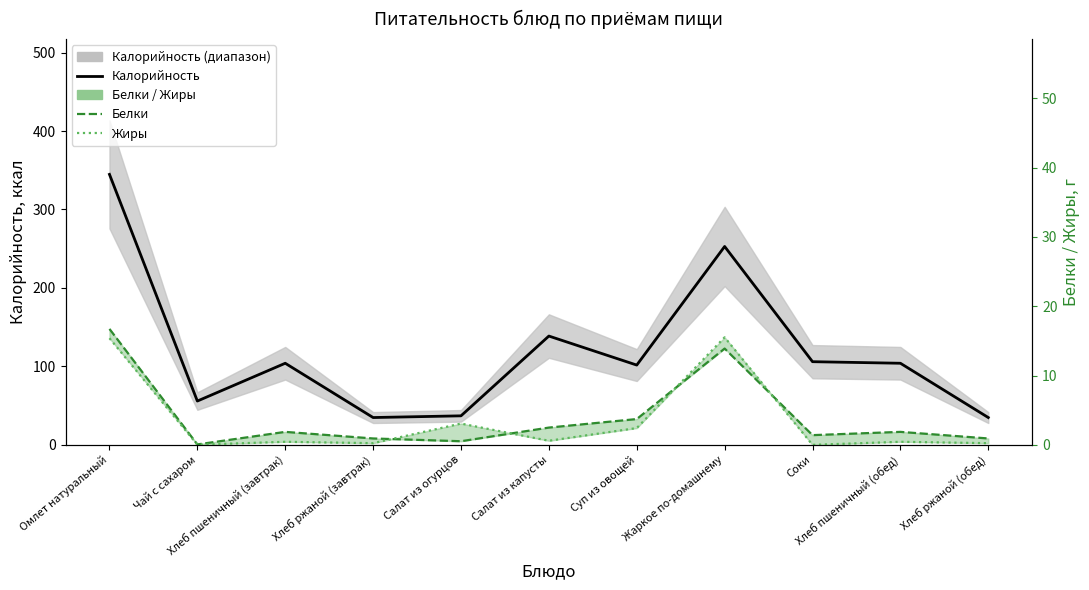

What is the sum of all Белки values?

44.4